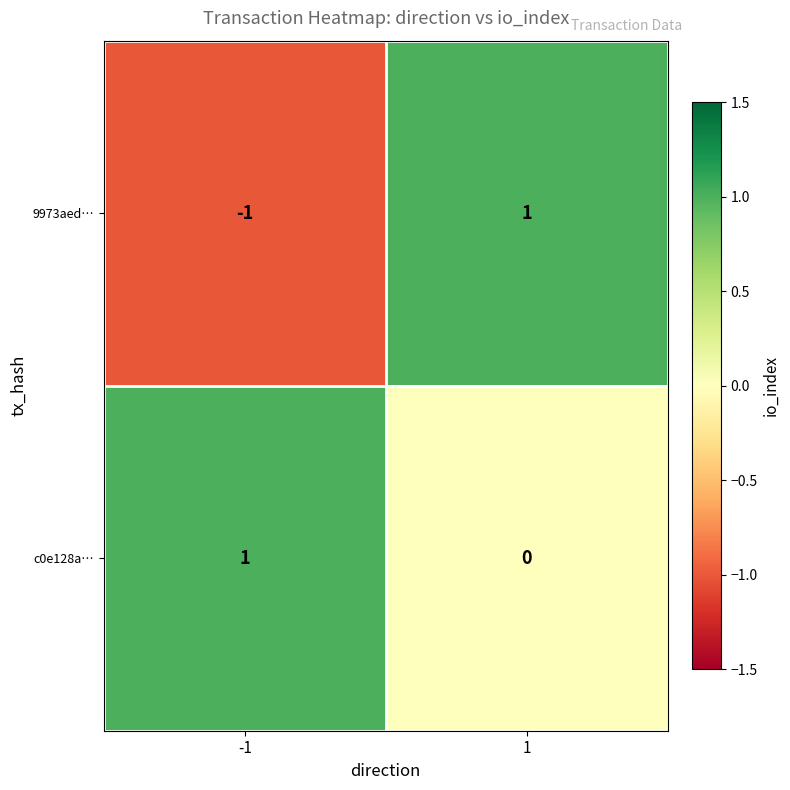

Rank the series by their average value, from highest to lowest.

c0e128a…, 9973aed…